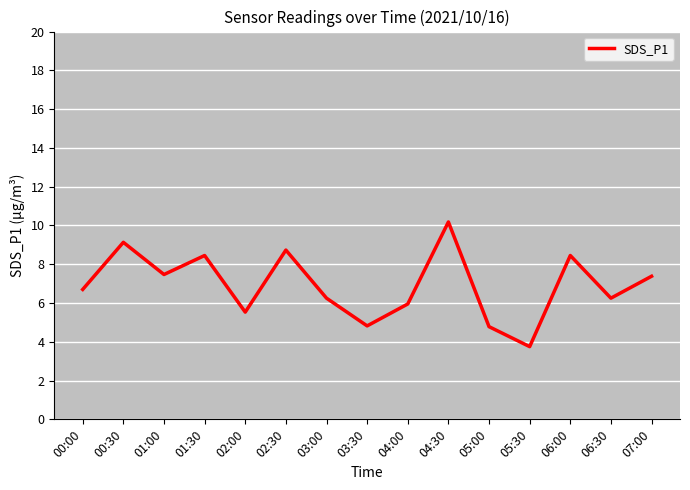

How many interior local valleys (lower than both neighbors) does the data have?

5